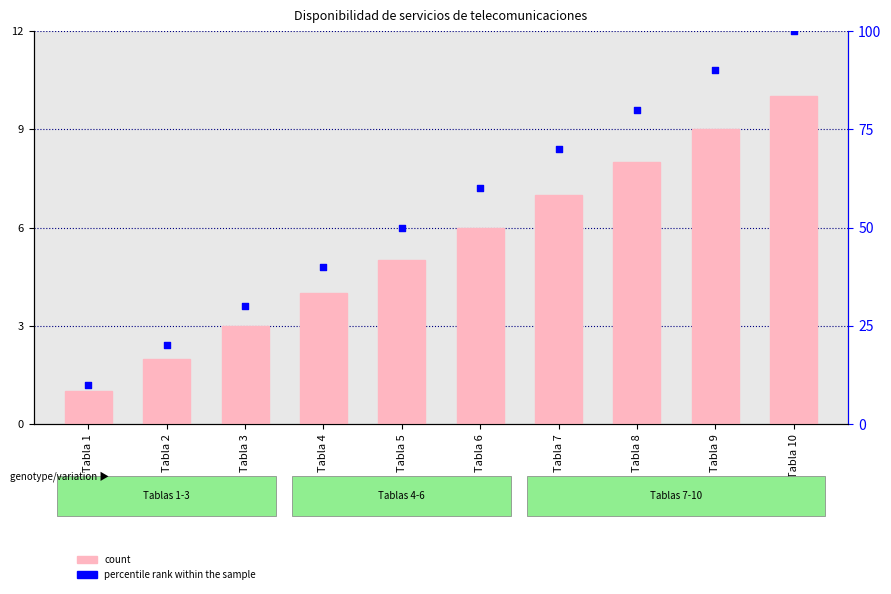

At how many categories does at least one series exceed 45?

6